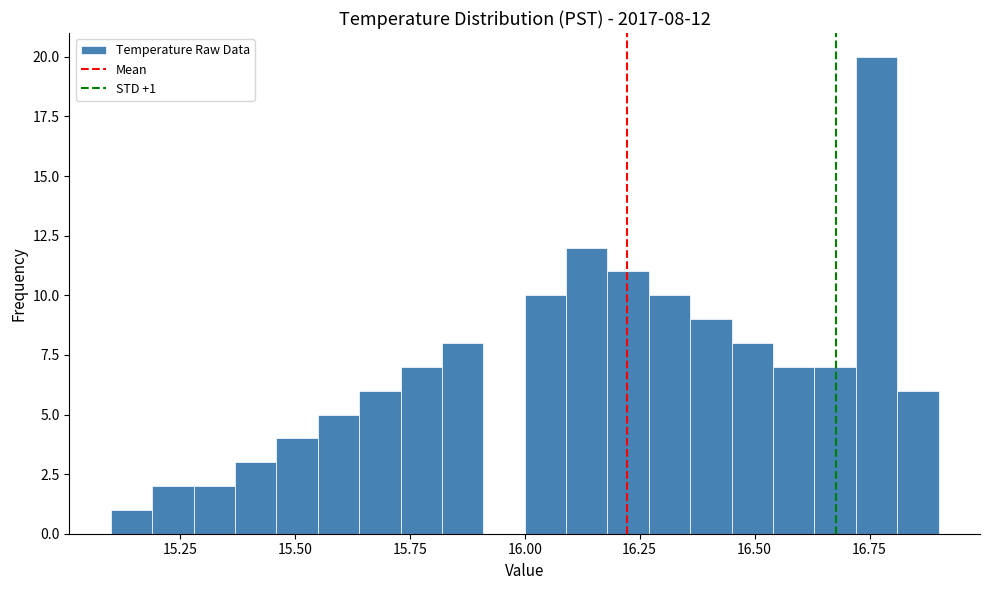

Read against the x-axis, roughly where is the centre of the tallest bar?

16.75